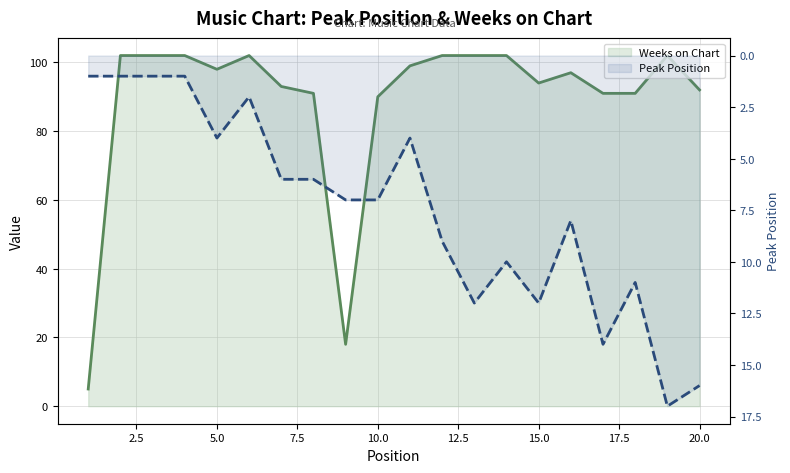

What is the difference between the highest and lowest values at 11?

93